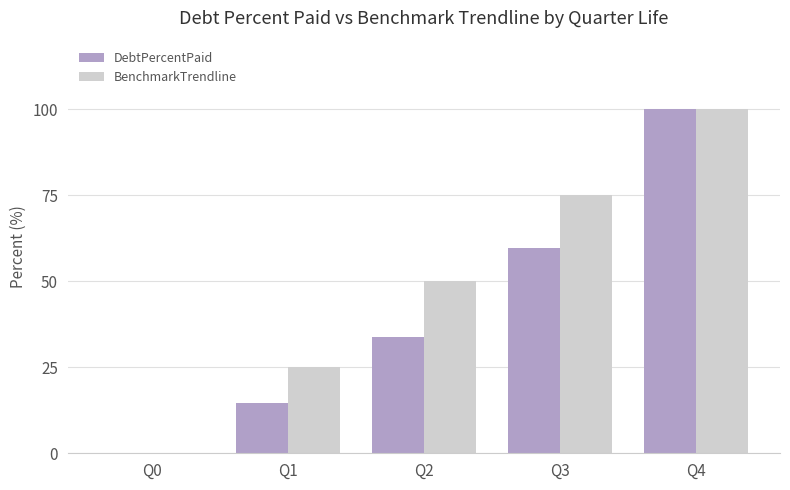

Which series changed the most between Q0 and Q2?

BenchmarkTrendline